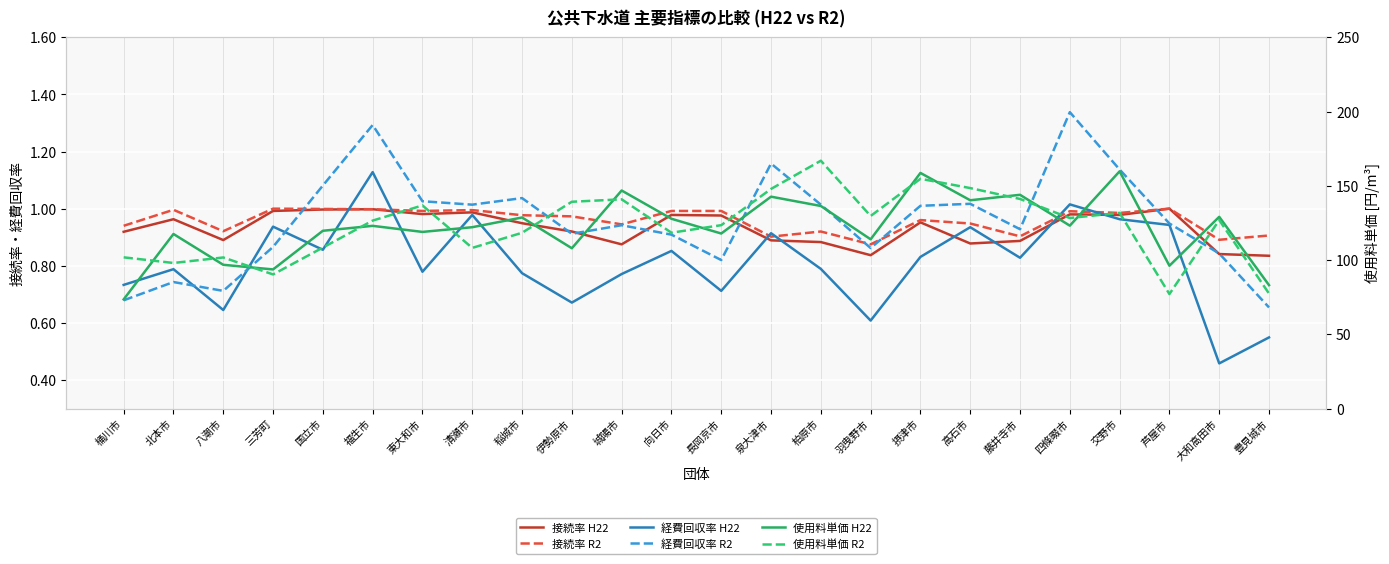

Reading right to left, list all the values displayed in this chart.

接続率 H22: 豊見城市=0.8	大和高田市=0.8	芦屋市=1.0	交野市=1.0	四條畷市=1.0	藤井寺市=0.9	高石市=0.9	摂津市=1.0	羽曳野市=0.8	柏原市=0.9	泉大津市=0.9	長岡京市=1.0	向日市=1.0	城陽市=0.9	伊勢原市=0.9	稲城市=0.9	清瀬市=1.0	東大和市=1.0	福生市=1.0	国立市=1.0	三芳町=1.0	八潮市=0.9	北本市=1.0	桶川市=0.9
接続率 R2: 豊見城市=0.9	大和高田市=0.9	芦屋市=1.0	交野市=1.0	四條畷市=1.0	藤井寺市=0.9	高石市=0.9	摂津市=1.0	羽曳野市=0.9	柏原市=0.9	泉大津市=0.9	長岡京市=1.0	向日市=1.0	城陽市=0.9	伊勢原市=1.0	稲城市=1.0	清瀬市=1.0	東大和市=1.0	福生市=1.0	国立市=1.0	三芳町=1.0	八潮市=0.9	北本市=1.0	桶川市=0.9
経費回収率 H22: 豊見城市=0.5	大和高田市=0.5	芦屋市=0.9	交野市=1.0	四條畷市=1.0	藤井寺市=0.8	高石市=0.9	摂津市=0.8	羽曳野市=0.6	柏原市=0.8	泉大津市=0.9	長岡京市=0.7	向日市=0.9	城陽市=0.8	伊勢原市=0.7	稲城市=0.8	清瀬市=1.0	東大和市=0.8	福生市=1.1	国立市=0.9	三芳町=0.9	八潮市=0.6	北本市=0.8	桶川市=0.7
経費回収率 R2: 豊見城市=0.7	大和高田市=0.8	芦屋市=0.9	交野市=1.1	四條畷市=1.3	藤井寺市=0.9	高石市=1.0	摂津市=1.0	羽曳野市=0.9	柏原市=1.0	泉大津市=1.2	長岡京市=0.8	向日市=0.9	城陽市=0.9	伊勢原市=0.9	稲城市=1.0	清瀬市=1.0	東大和市=1.0	福生市=1.3	国立市=1.1	三芳町=0.9	八潮市=0.7	北本市=0.7	桶川市=0.7
使用料単価 H22: 豊見城市=83.1	大和高田市=129.1	芦屋市=96.2	交野市=159.8	四條畷市=123.2	藤井寺市=143.9	高石市=140.3	摂津市=158.7	羽曳野市=114.0	柏原市=136.4	泉大津市=142.7	長岡京市=117.9	向日市=127.8	城陽市=146.8	伊勢原市=108.0	稲城市=128.7	清瀬市=122.1	東大和市=119.0	福生市=123.0	国立市=119.7	三芳町=93.7	八潮市=96.8	北本市=117.5	桶川市=73.5
使用料単価 R2: 豊見城市=77.4	大和高田市=126.9	芦屋市=77.1	交野市=131.8	四條畷市=128.3	藤井寺市=141.2	高石市=148.5	摂津市=154.7	羽曳野市=129.7	柏原市=166.9	泉大津市=147.9	長岡京市=123.5	向日市=118.4	城陽市=140.9	伊勢原市=139.3	稲城市=118.4	清瀬市=108.2	東大和市=136.8	福生市=126.6	国立市=108.4	三芳町=90.3	八潮市=101.7	北本市=98.0	桶川市=101.8